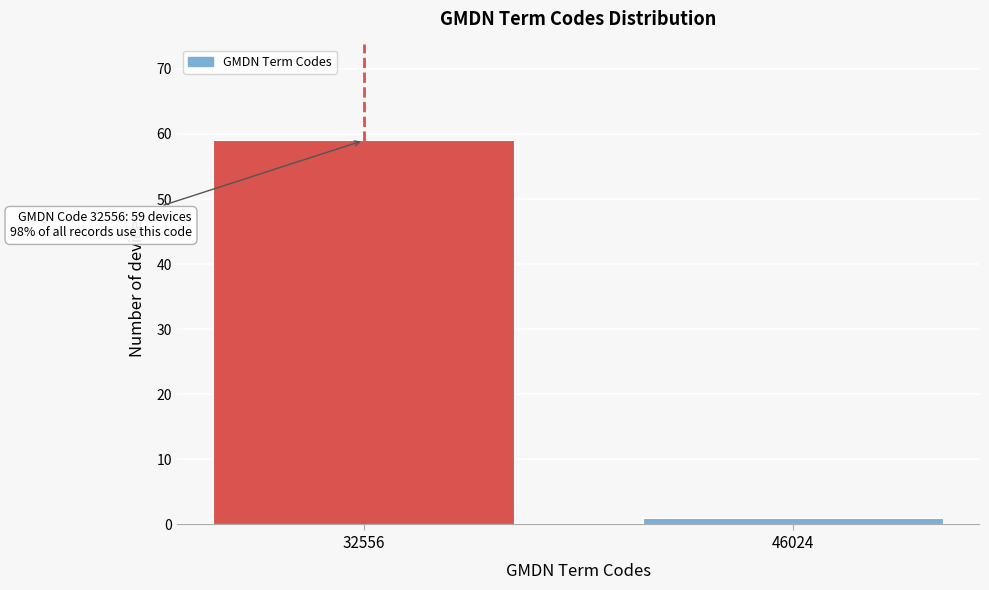

Reading left to right, extract all data points from this chart.

59	1